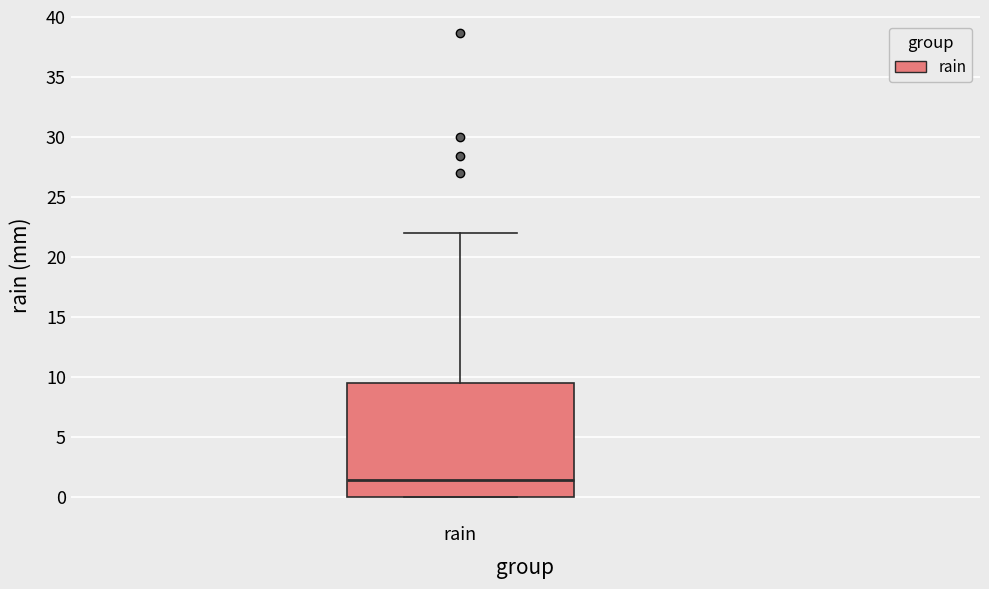

Transcribe this box plot: give where the median line is, the range the box spans, and where the two whiskers end, as read against the y-axis. The values are not printed on the chart, so give them approximately, as read against the axis.

median 1.5, box 0.0 to 9.5, whiskers 0.0 to 22.0